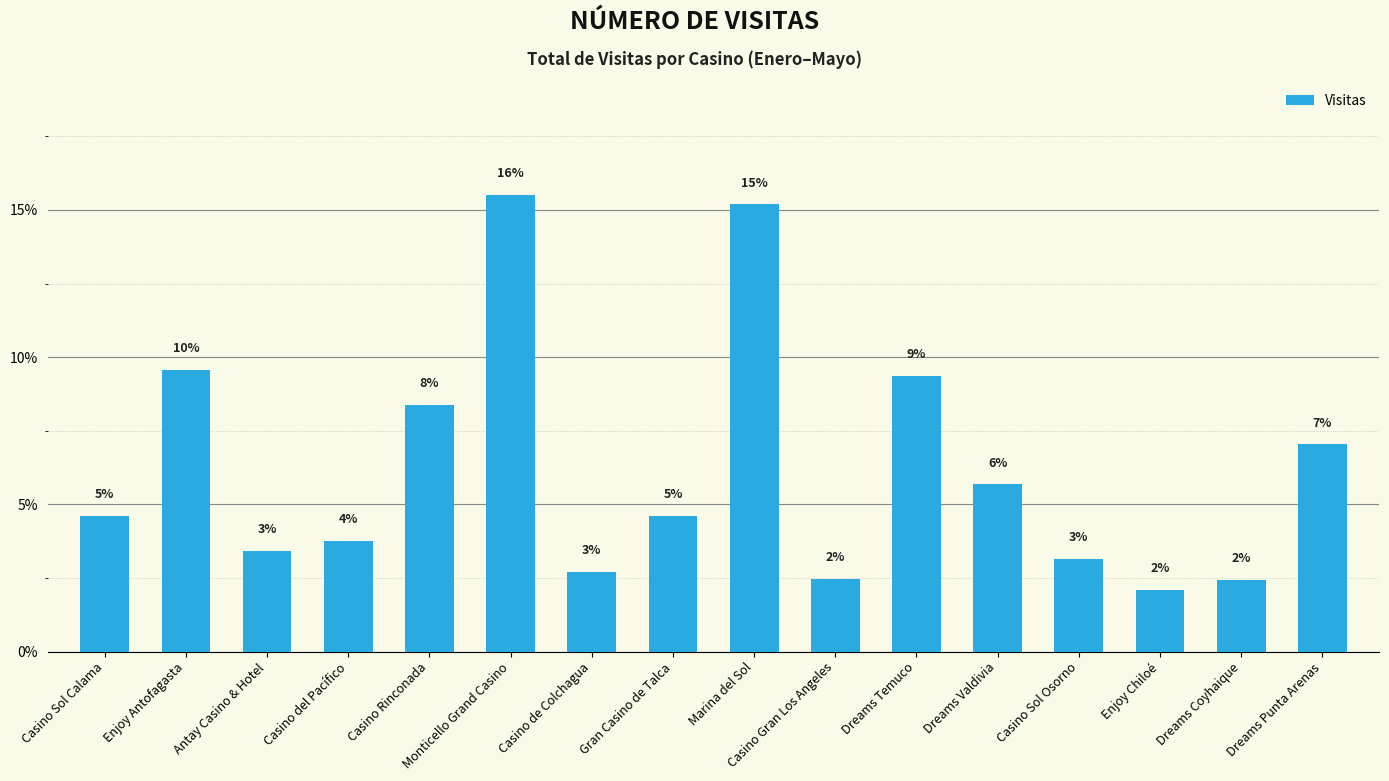

Which label corresponds to the smallest value in the chart?

Enjoy Chiloé